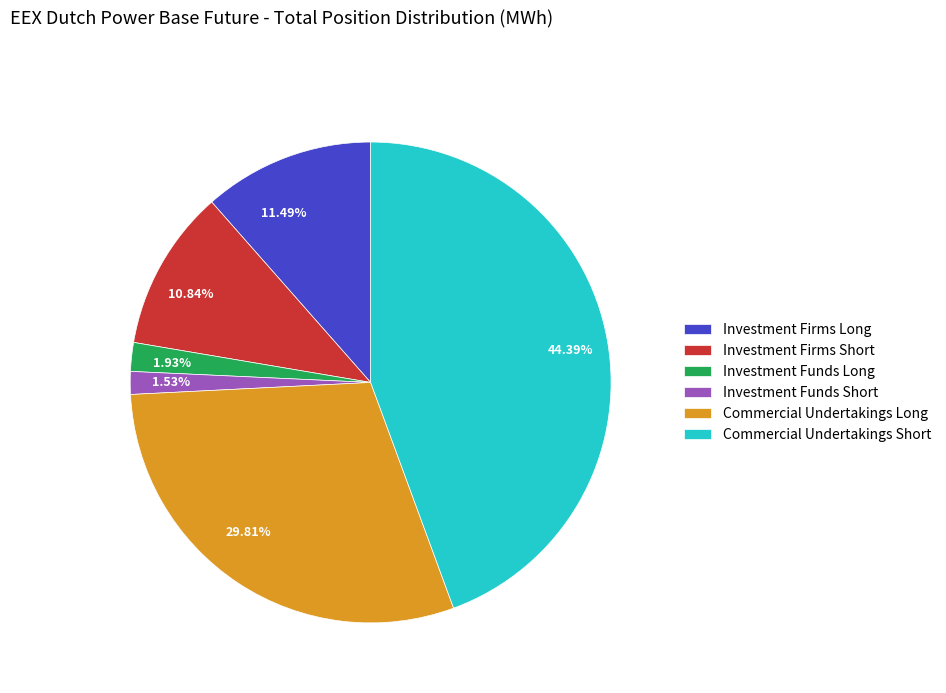

Count the number of slices in the pie.

6